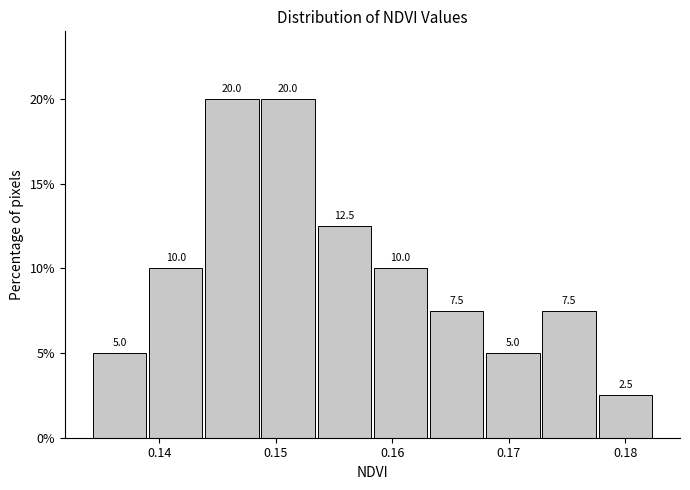

Reading left to right, list every bar in this chart as the range it spans on the x-axis followed by its height. The bar edges are not printed on the chart, so give them approximately, as read against the axis.

0.134 to 0.139: 5.0
0.139 to 0.144: 10.0
0.144 to 0.149: 20.0
0.149 to 0.153: 20.0
0.153 to 0.158: 12.5
0.158 to 0.163: 10.0
0.163 to 0.168: 7.5
0.168 to 0.173: 5.0
0.173 to 0.178: 7.5
0.178 to 0.182: 2.5